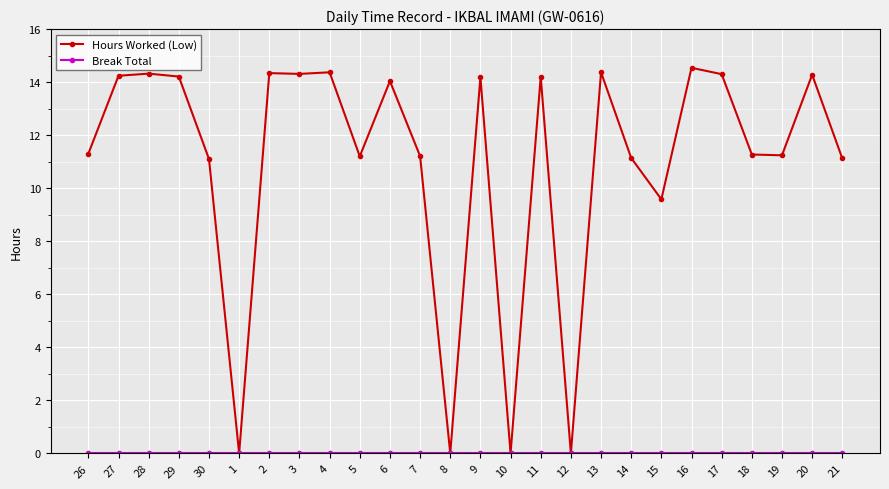

What position from the right is 15?

7